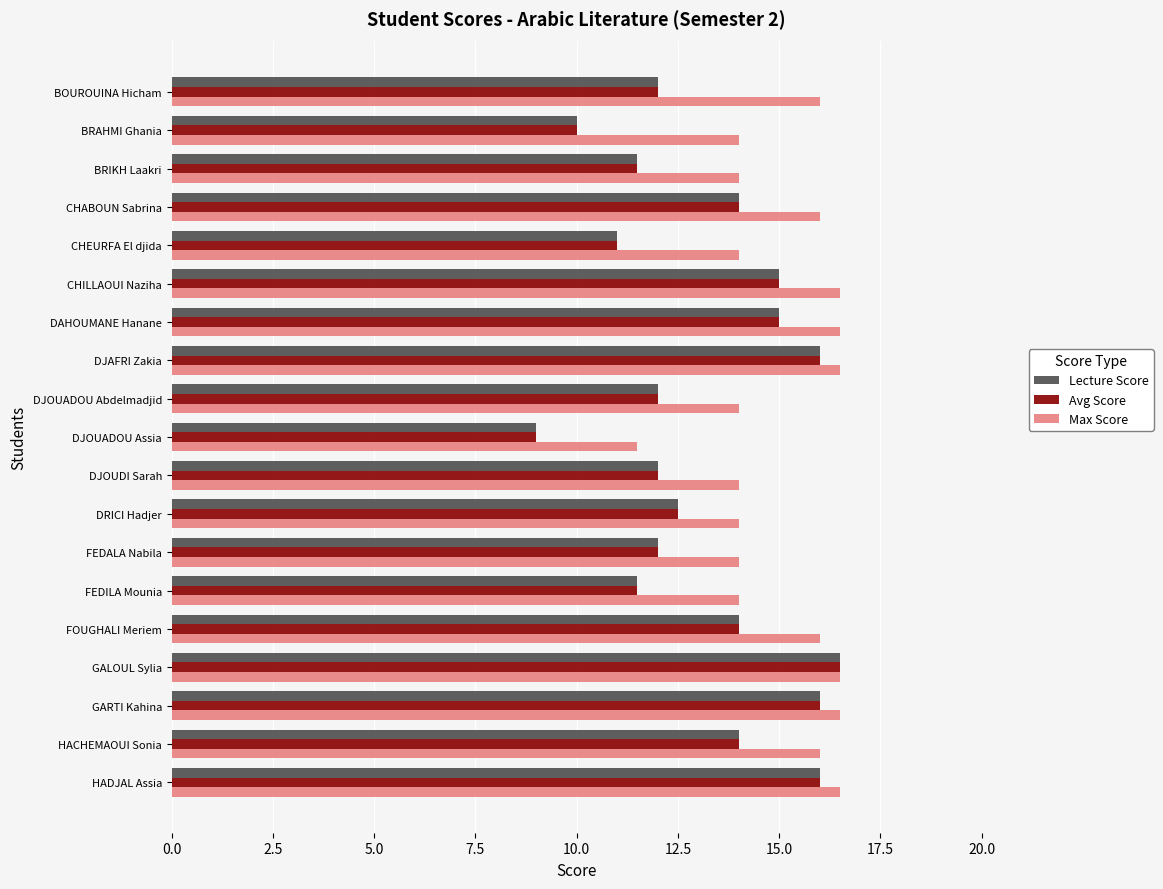

How many values in the Max Score series are below 16?

9